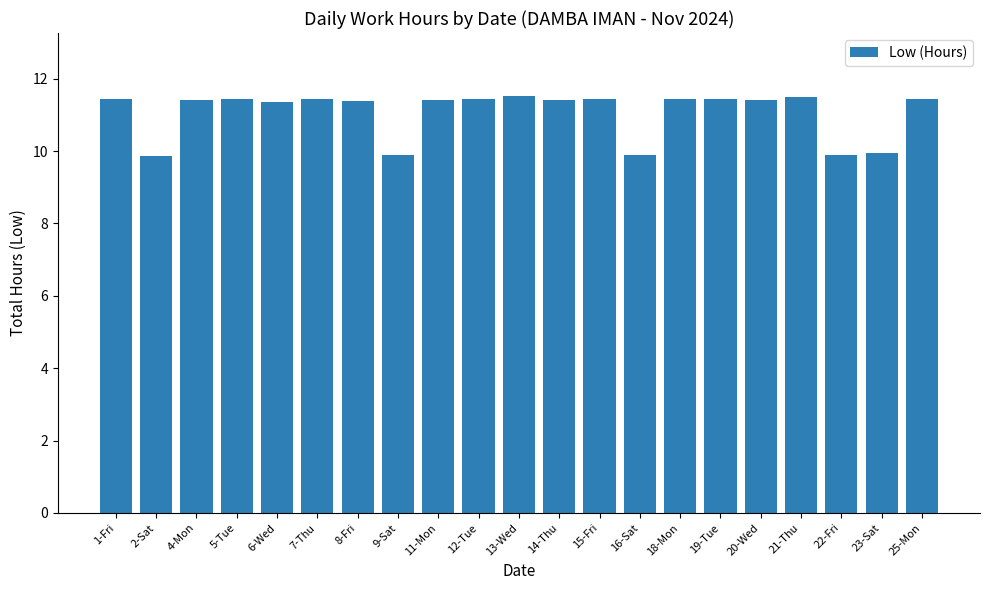

What is the label of the 1st bar from the right?

25-Mon